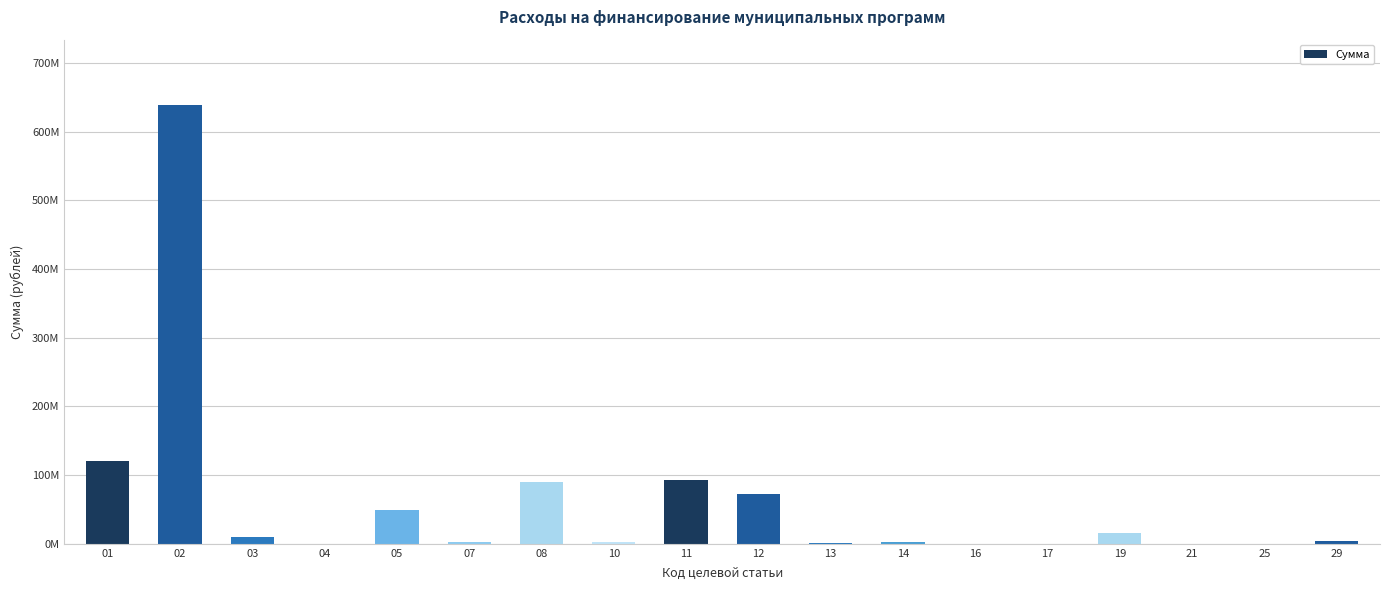

Reading left to right, list all the values displayed in this chart.

01=120750708.0	02=638415974.0	03=10108234.0	04=30000.0	05=49641144.1	07=2459965.0	08=90439387.7	10=1966670.0	11=93643043.0	12=72599410.6	13=891951.0	14=2457208.0	16=23000.0	17=334281.0	19=15556464.0	21=150000.0	25=10100.0	29=4061856.0